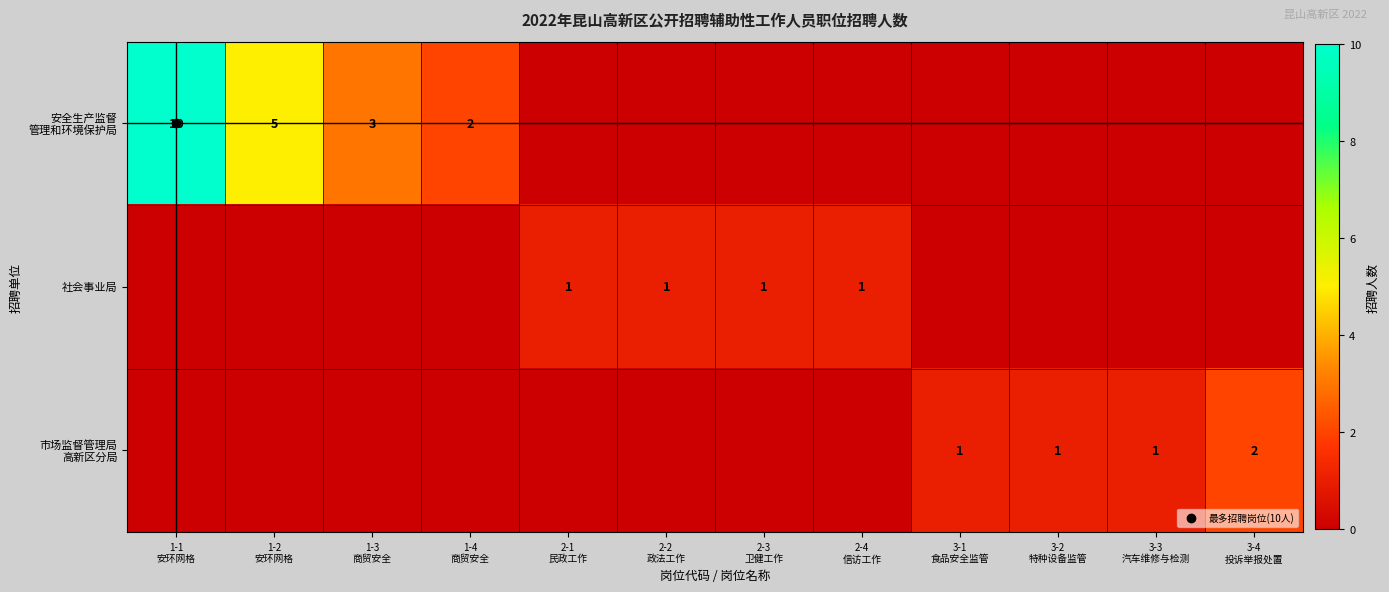

What is the difference between the maximum and minimum values in the 市场监督管理局 高新区分局 series?

2